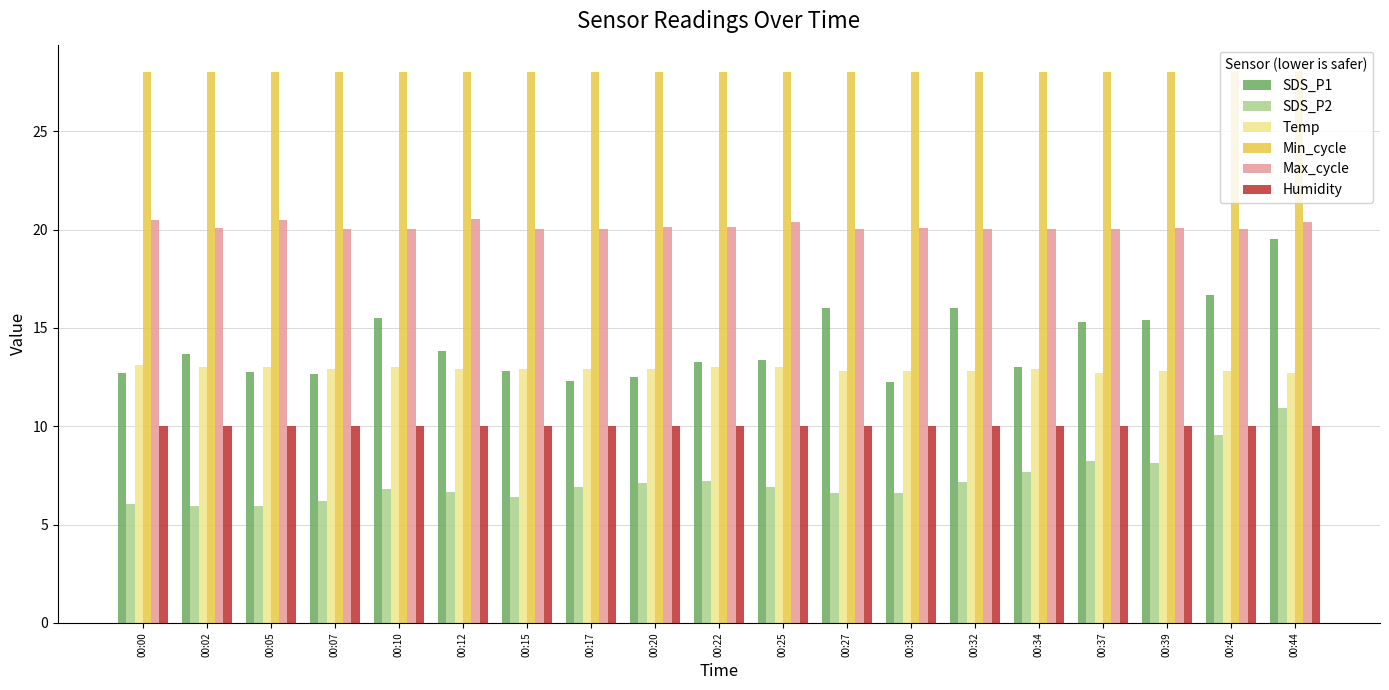

Which series changed the most between 00:05 and 00:20?

SDS_P2